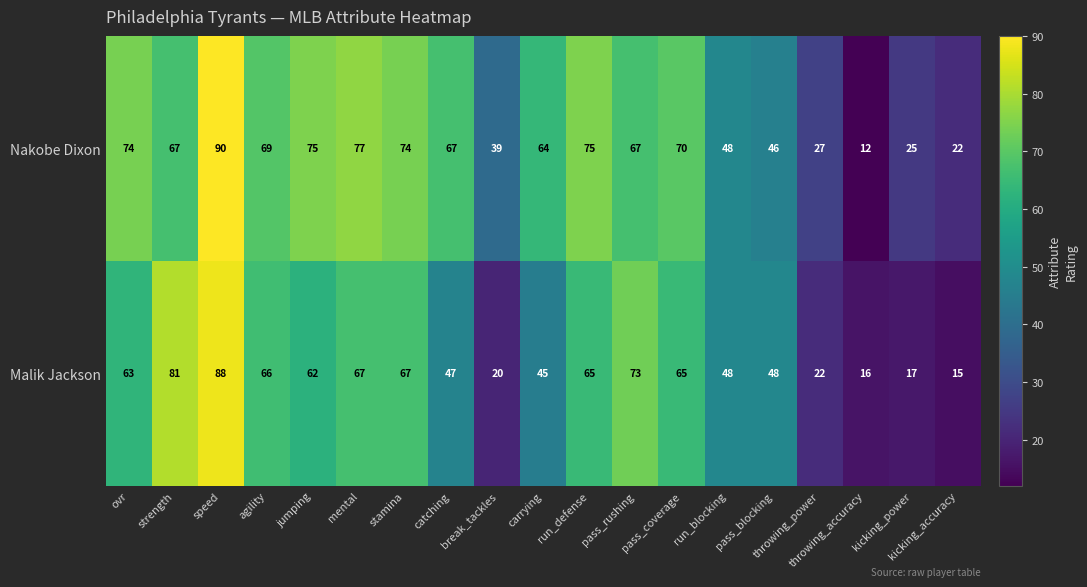

How many data points does each series have?

19